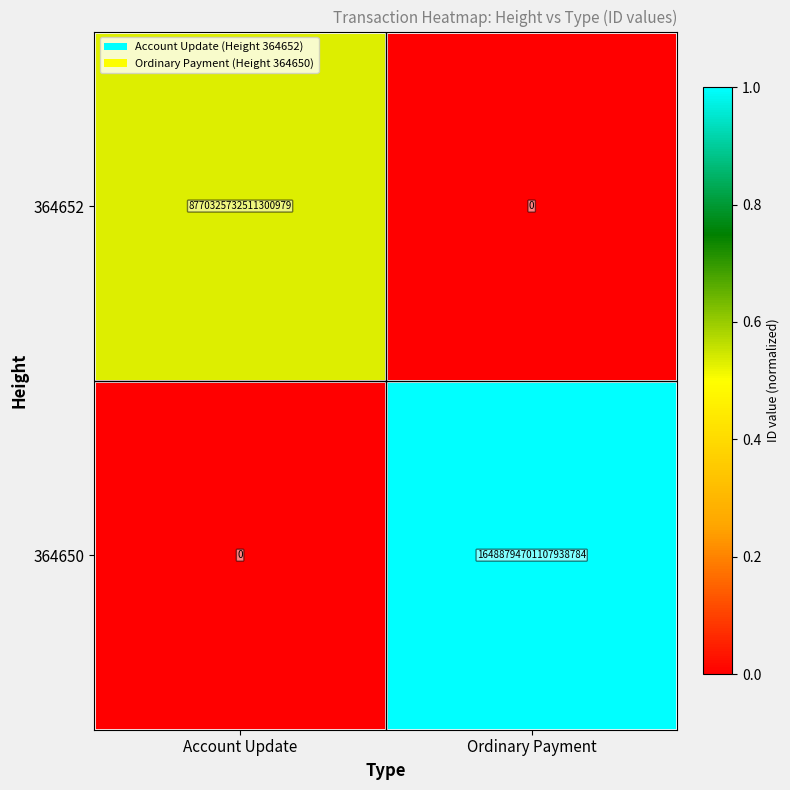

Rank the series by their average value, from lowest to highest.

364652, 364650